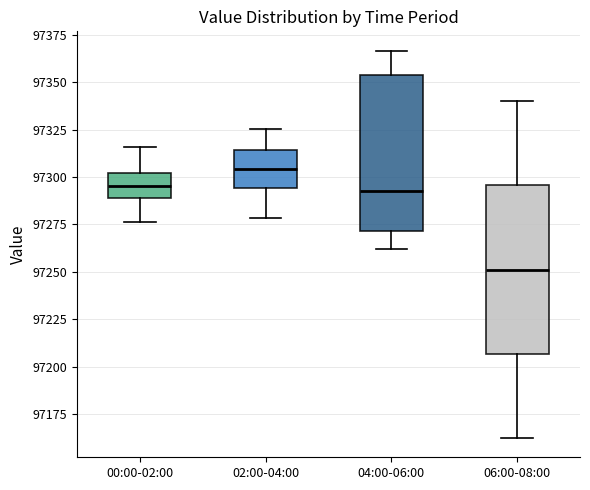

Comparing the boxes themselves (not the whiskers), which one is the tallest?

06:00-08:00